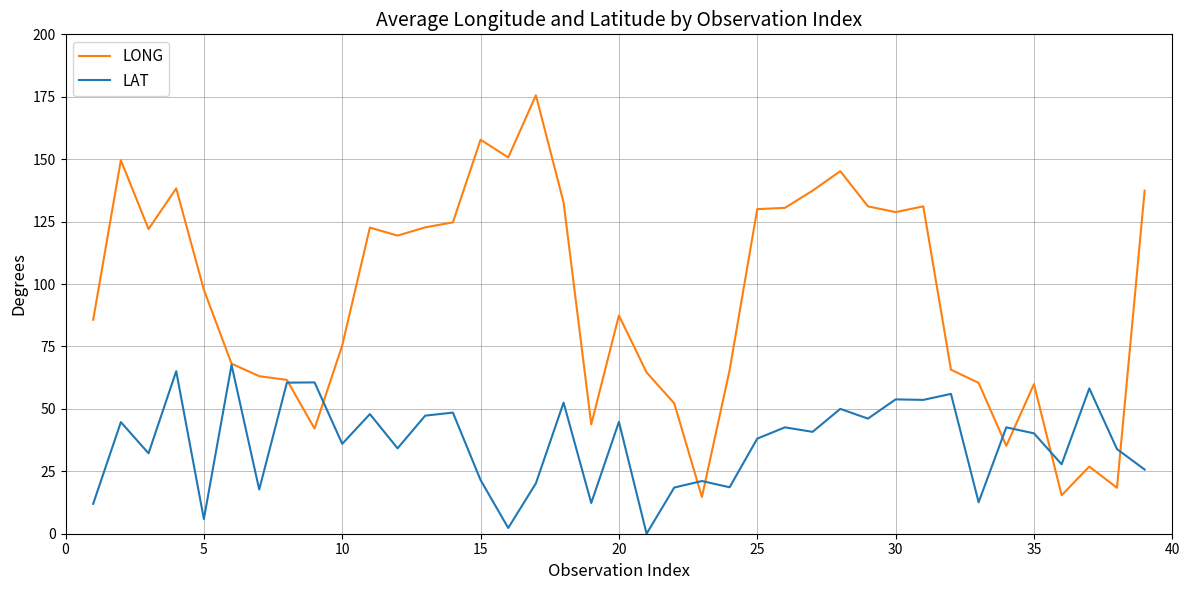

Which series has the largest total across all categories?

LONG